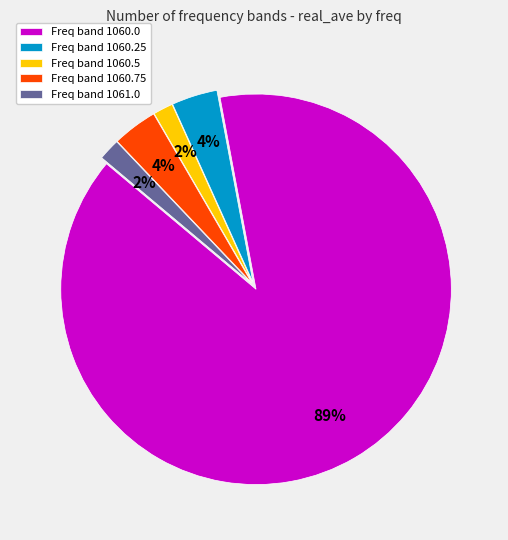

Combined, do Freq band 1061.0 and Freq band 1060.75 account for over 50%?

No